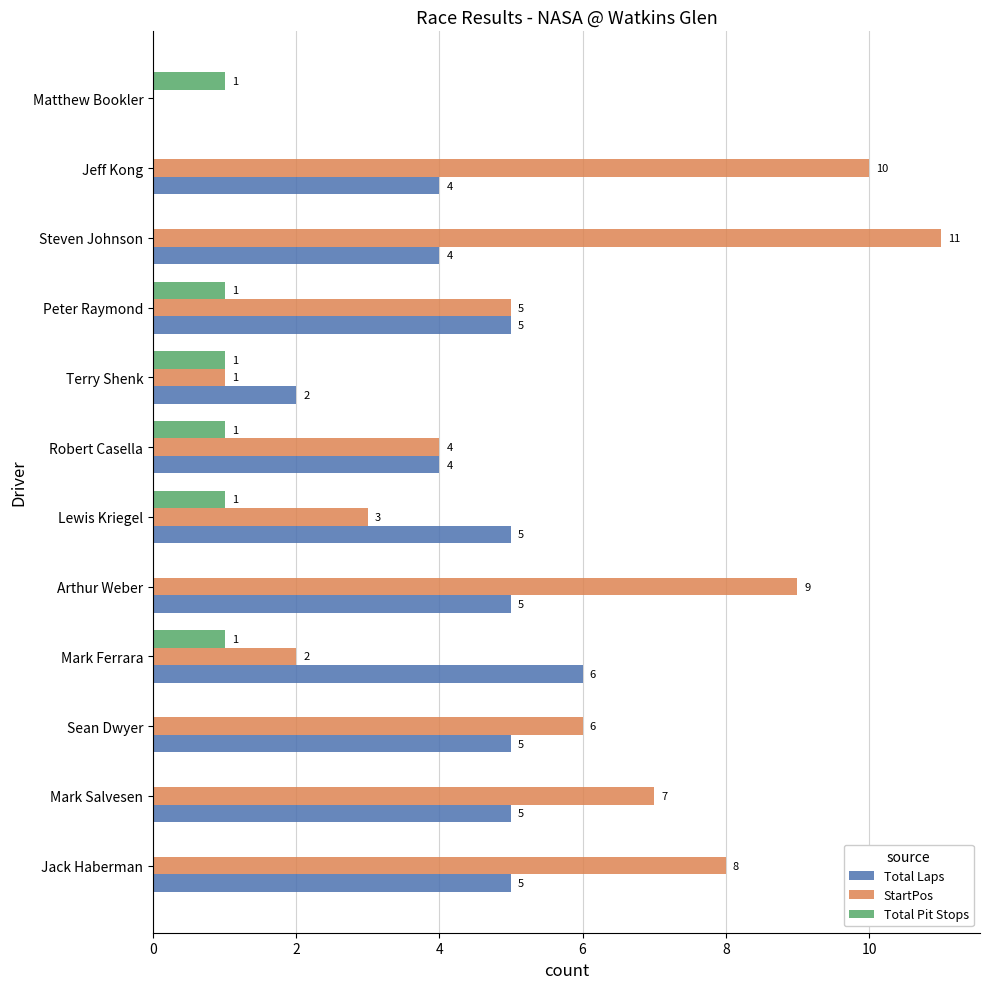

Between Sean Dwyer and Arthur Weber, which series saw the biggest shift?

StartPos